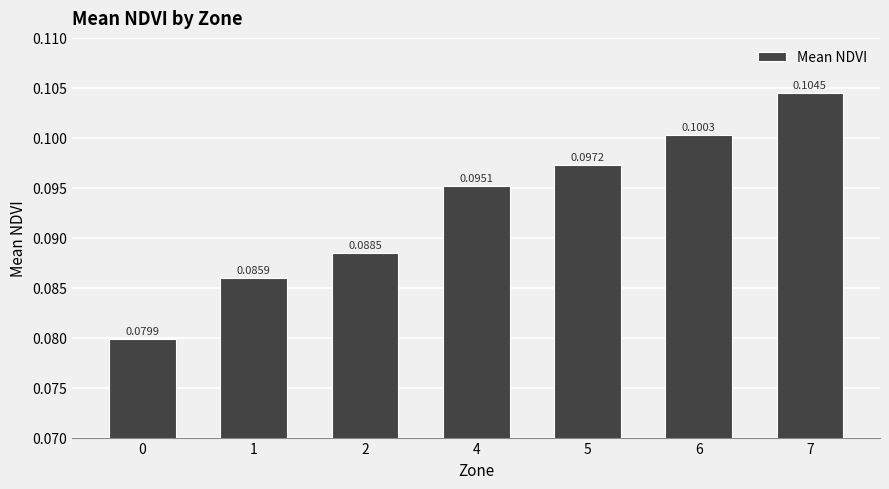

The chart shows a value of 0.0 at 0. True or false?

False